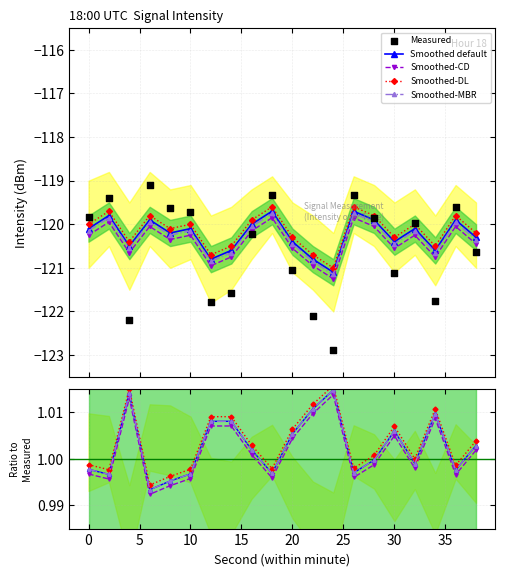

What is the highest value of the Smoothed-DL series?

-119.6